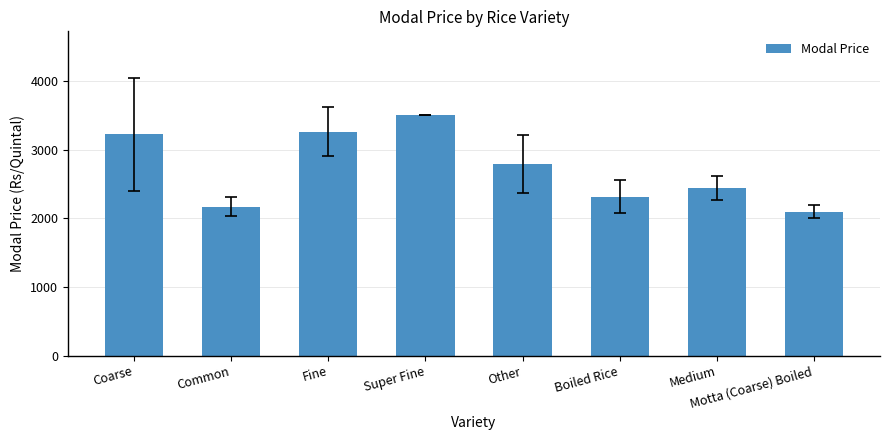

At which label is the value closest to 2800?

Other